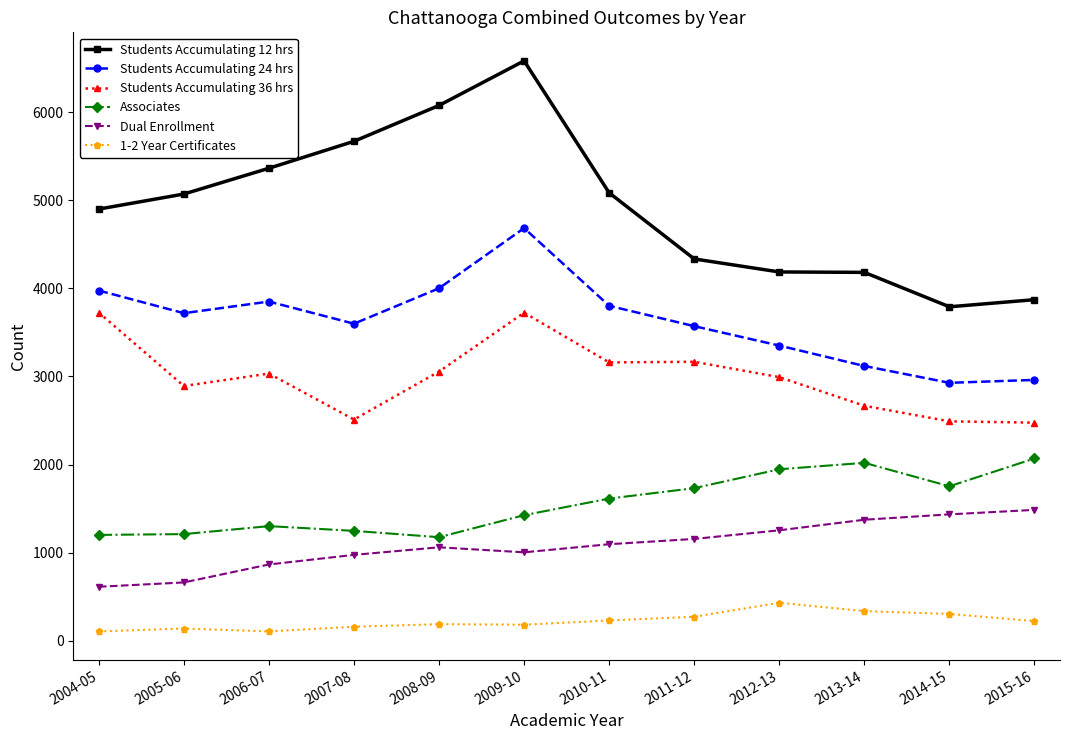

What is the average value of the Dual Enrollment series?

1080.8